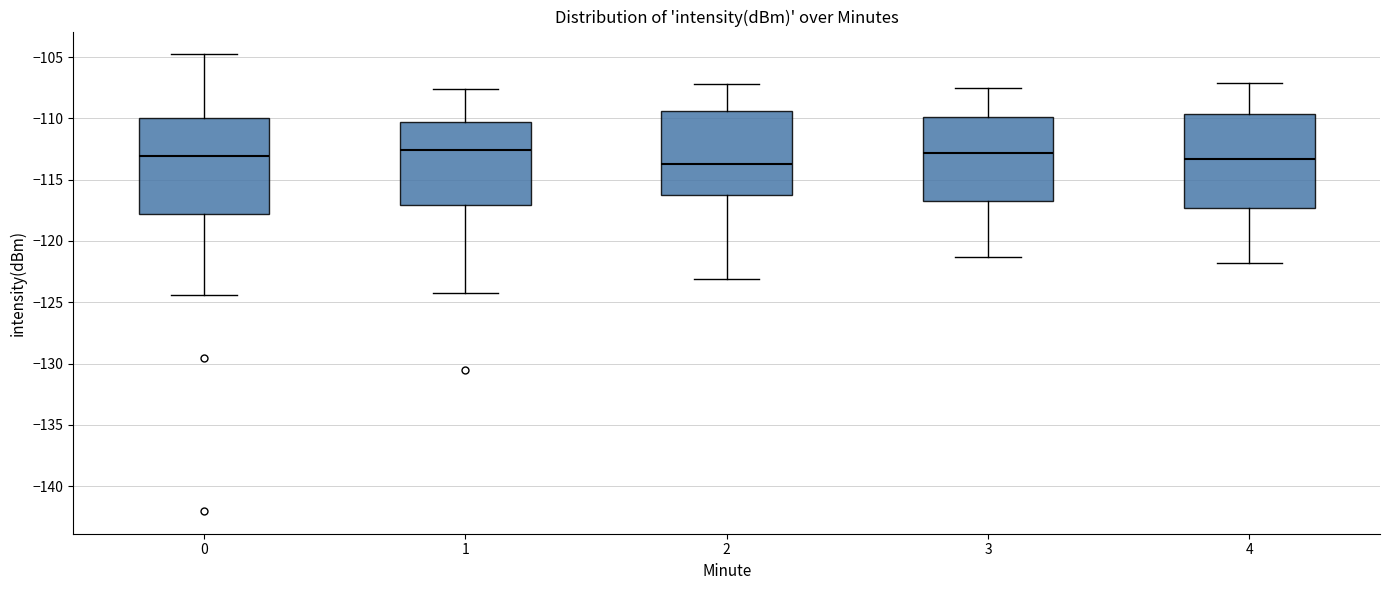

Reading left to right, read every box against the y-axis: the position of its median line, the range the box covers, and the ends of its whiskers. The values are not printed on the chart, so give them approximately, as read against the axis.

0: median -113.0, box -118.0 to -110.0, whiskers -124.5 to -105.0
1: median -112.5, box -117.0 to -110.5, whiskers -124.5 to -107.5
2: median -113.5, box -116.0 to -109.5, whiskers -123.0 to -107.0
3: median -113.0, box -116.5 to -110.0, whiskers -121.5 to -107.5
4: median -113.5, box -117.5 to -109.5, whiskers -122.0 to -107.0